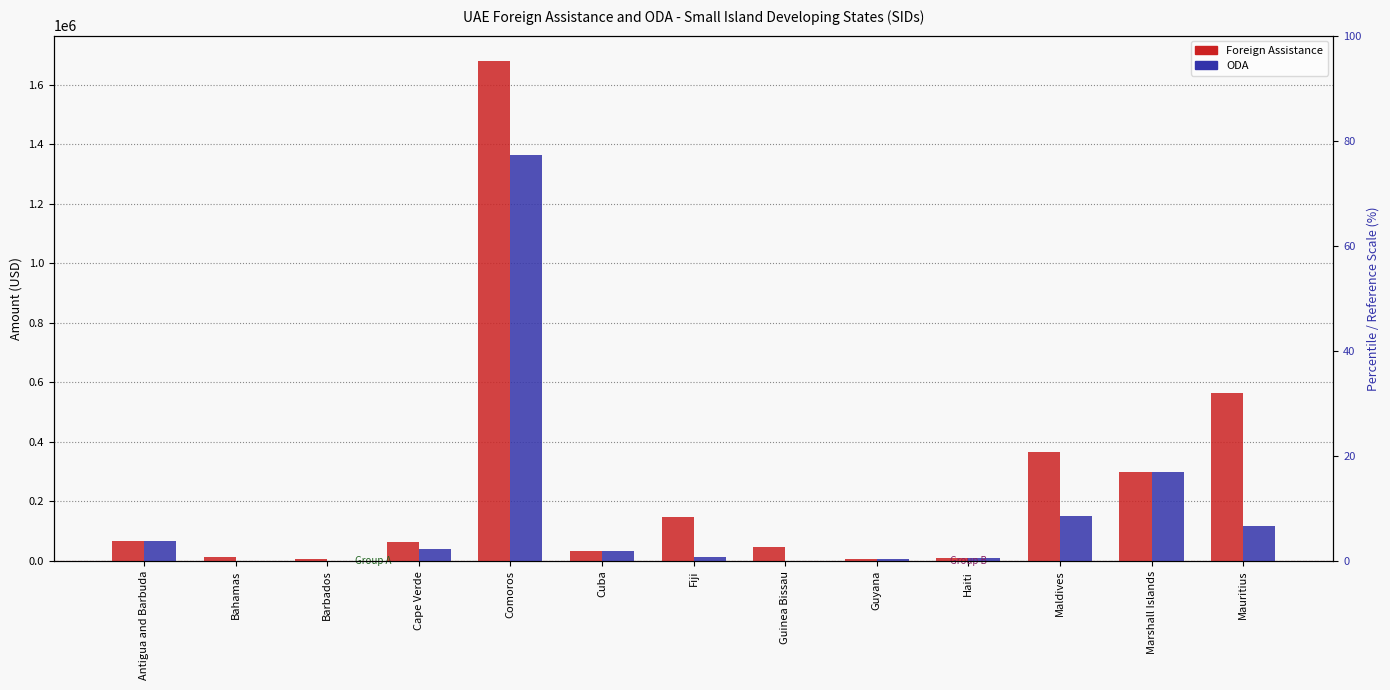

Are the bars horizontal?

No